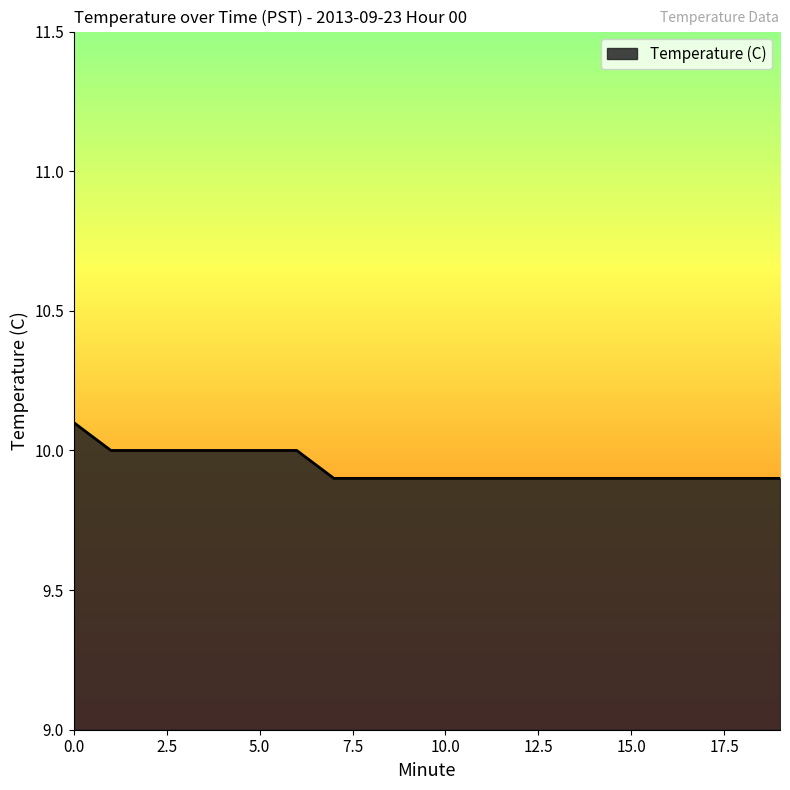

What is the maximum value shown in the chart?

10.1